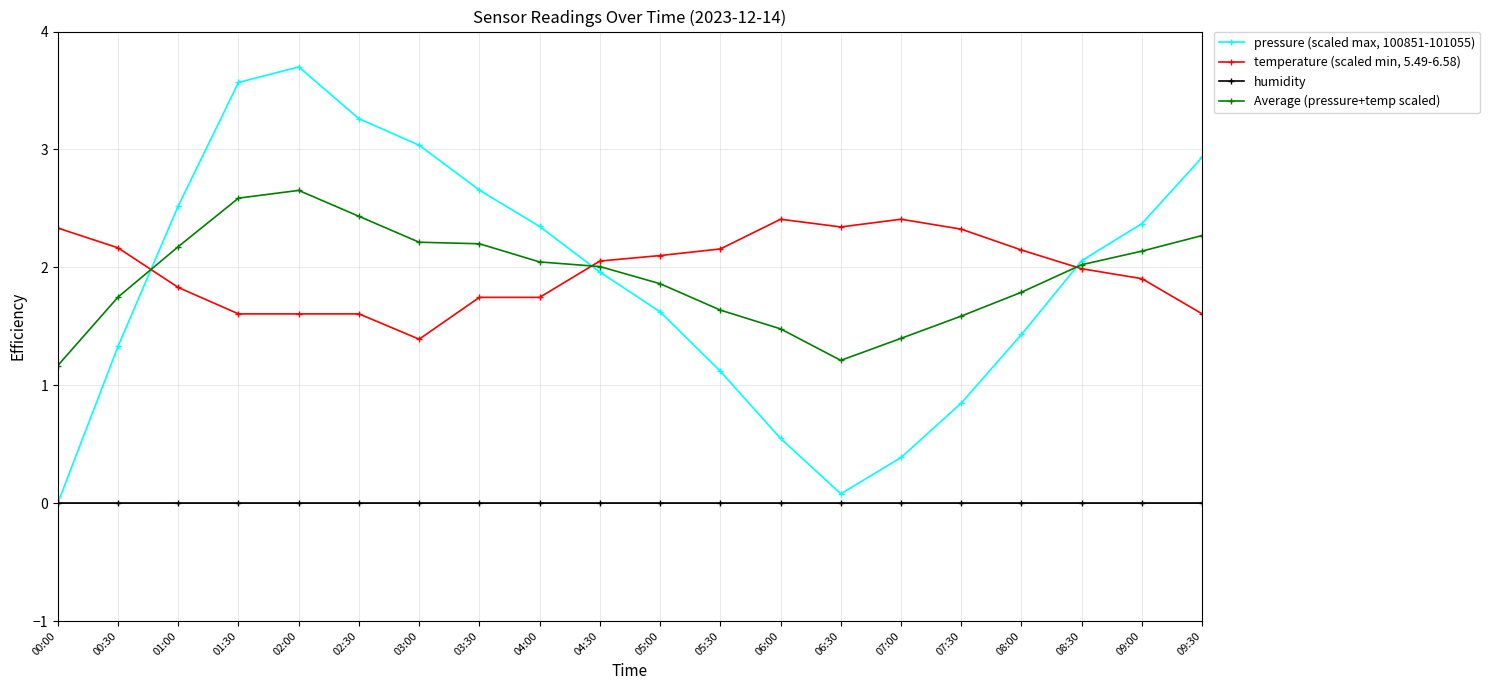

Does the chart display data point markers on the line(s)?

Yes